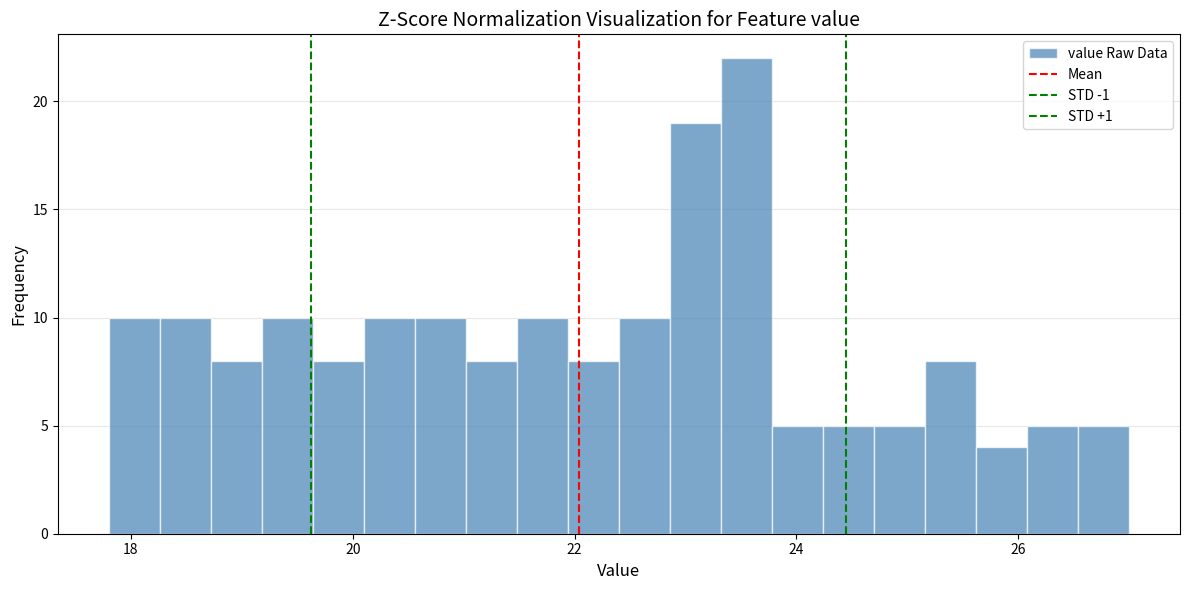

Around what value on the x-axis is the tallest bar? Give the approximate position of its centre, as read against the axis.

23.6